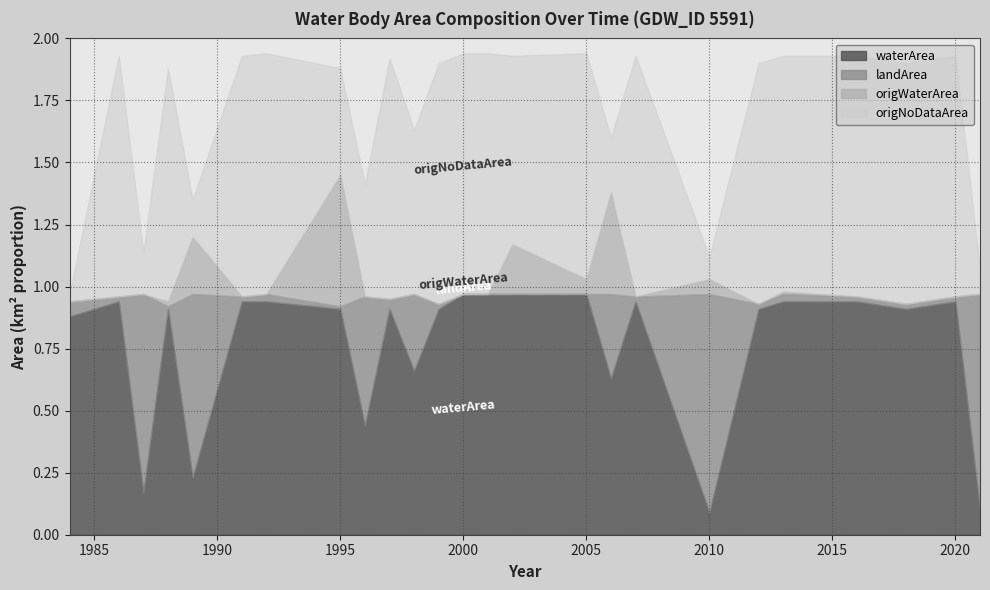

The value of landArea at 2012 is 0.0. True or false?

False